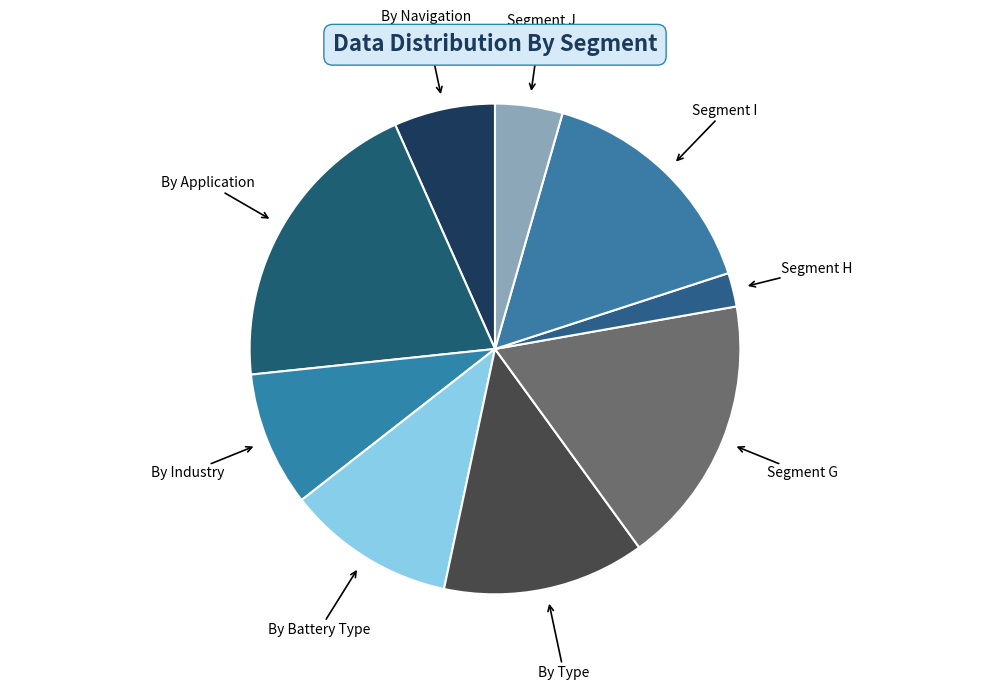

Between By Battery Type and By Industry, which is larger?

By Battery Type